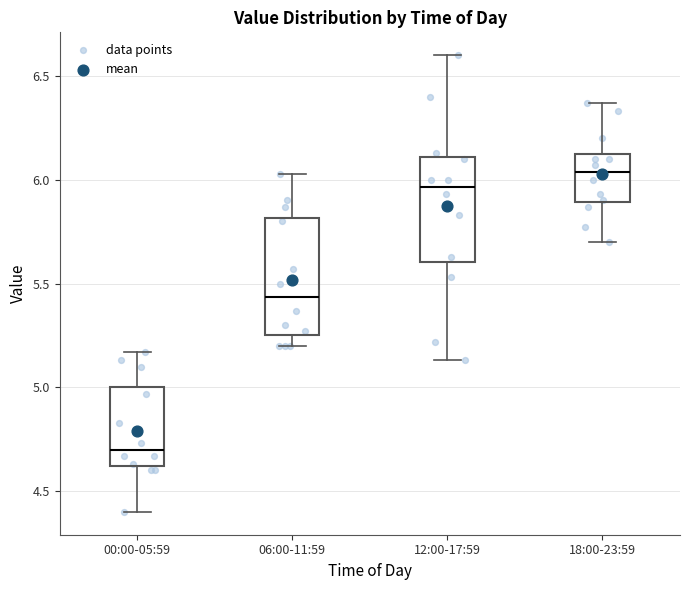

Reading left to right, transcribe this box plot: for each box, give where its median line is, the range the box spans, and where its two whiskers end, as read against the y-axis. The values are not printed on the chart, so give them approximately, as read against the axis.

00:00-05:59: median 4.70, box 4.60 to 5.00, whiskers 4.40 to 5.15
06:00-11:59: median 5.45, box 5.25 to 5.80, whiskers 5.20 to 6.05
12:00-17:59: median 5.95, box 5.60 to 6.10, whiskers 5.15 to 6.60
18:00-23:59: median 6.05, box 5.90 to 6.15, whiskers 5.70 to 6.35